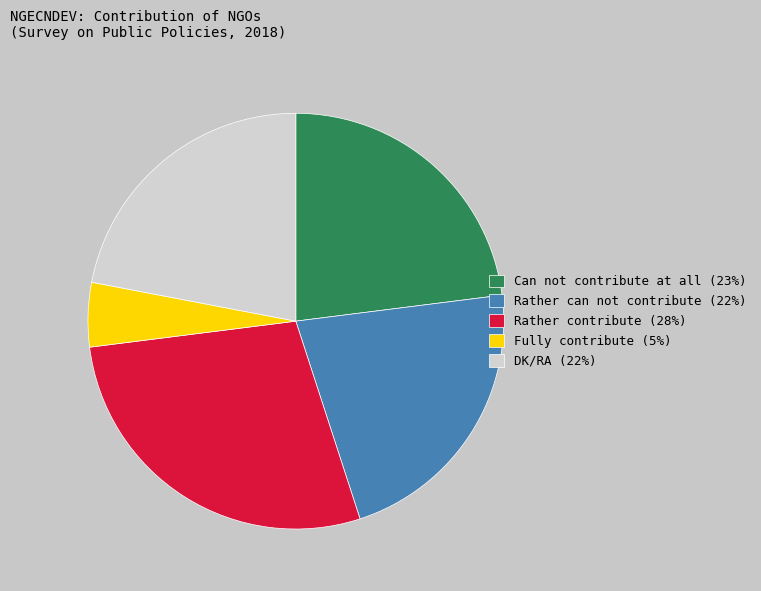

Is the sum of Fully contribute (5%) and DK/RA (22%) greater than half?

No